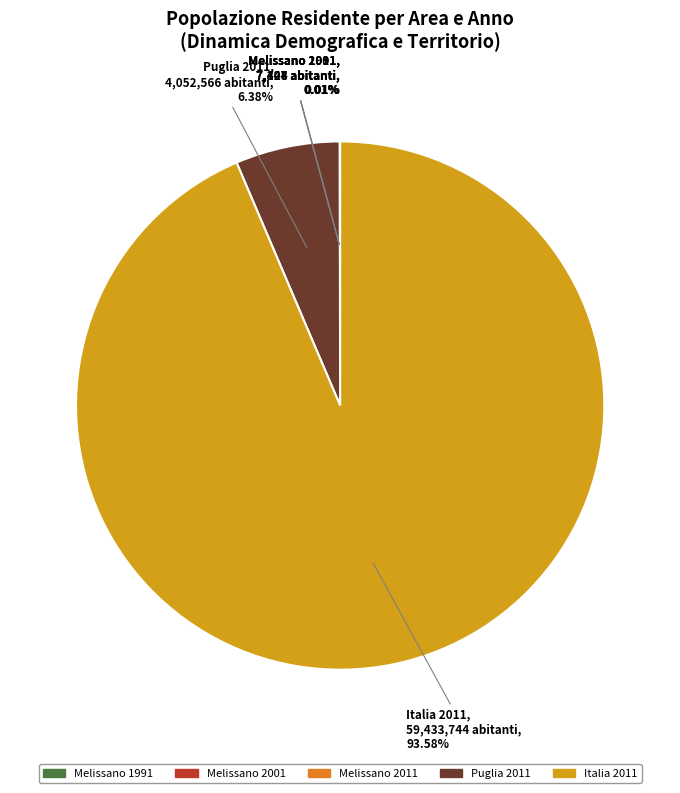

Which category has the biggest portion of the pie?

Italia 2011